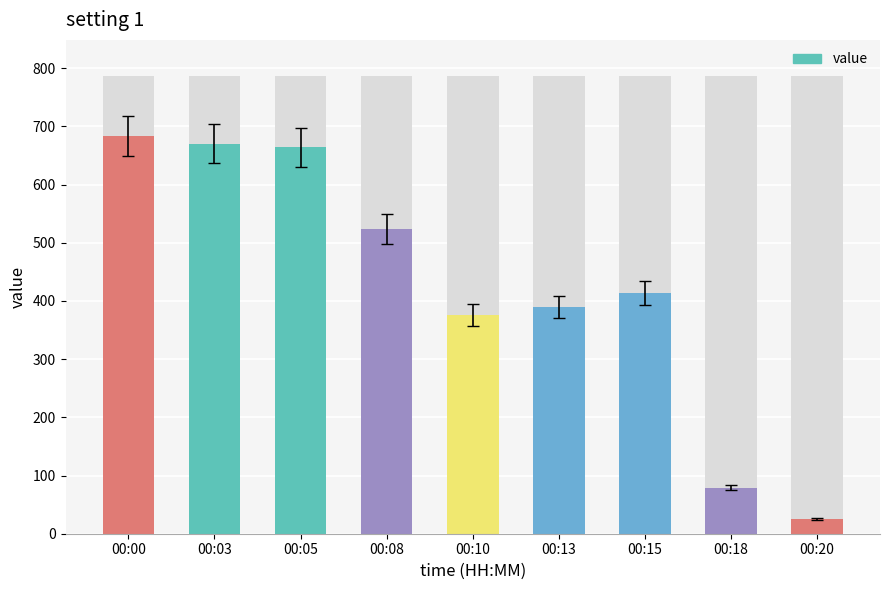

True or false: the data shows 205.1 at 00:13.

False